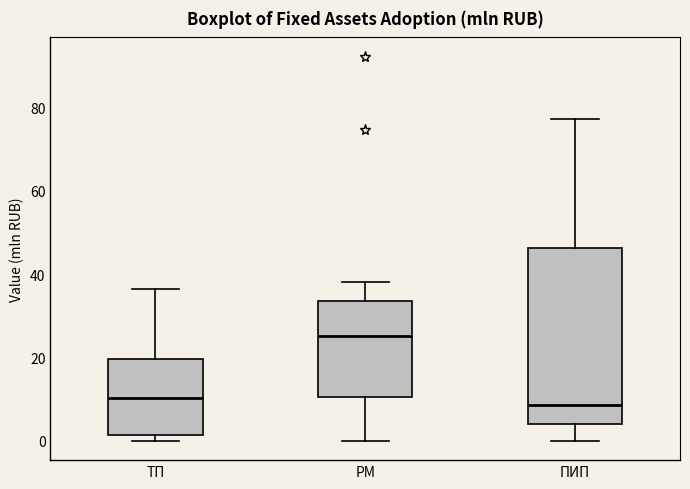

Reading left to right, transcribe this box plot: for each box, give where its median line is, the range the box spans, and where its two whiskers end, as read against the y-axis. The values are not printed on the chart, so give them approximately, as read against the axis.

ТП: median 10, box 2 to 20, whiskers 0 to 36
РМ: median 26, box 10 to 34, whiskers 0 to 38
ПИП: median 8, box 4 to 46, whiskers 0 to 78